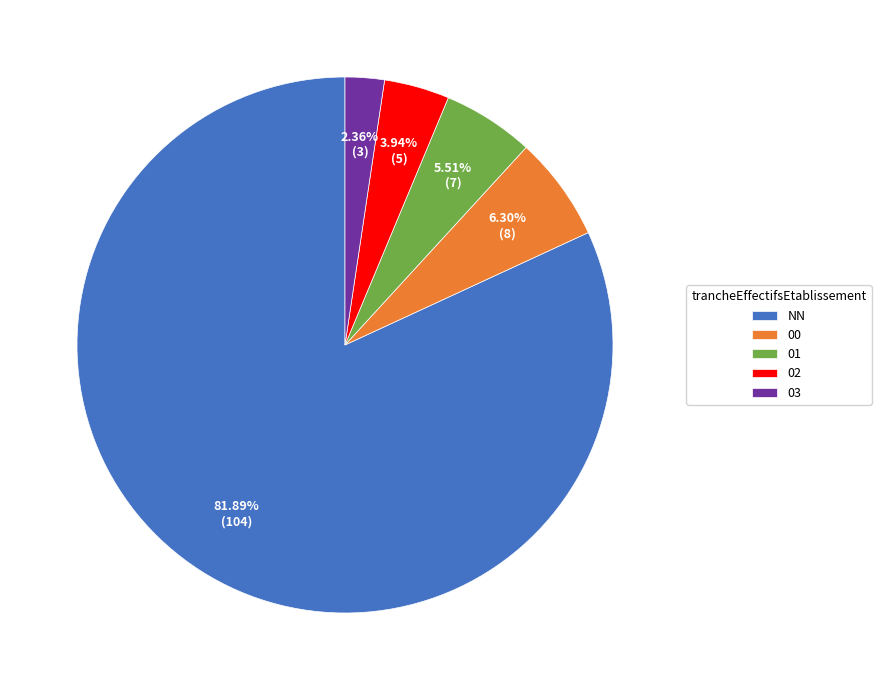

How many segments does this pie chart have?

5